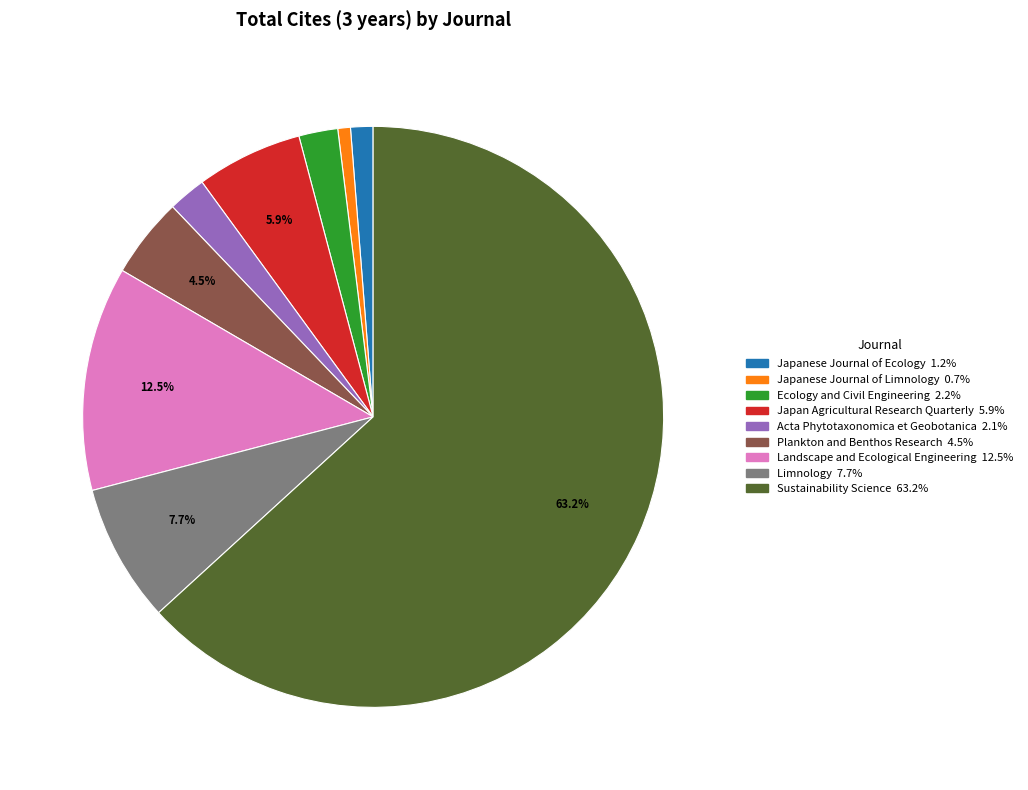

Which has a higher value, Acta Phytotaxonomica et Geobotanica or Sustainability Science?

Sustainability Science